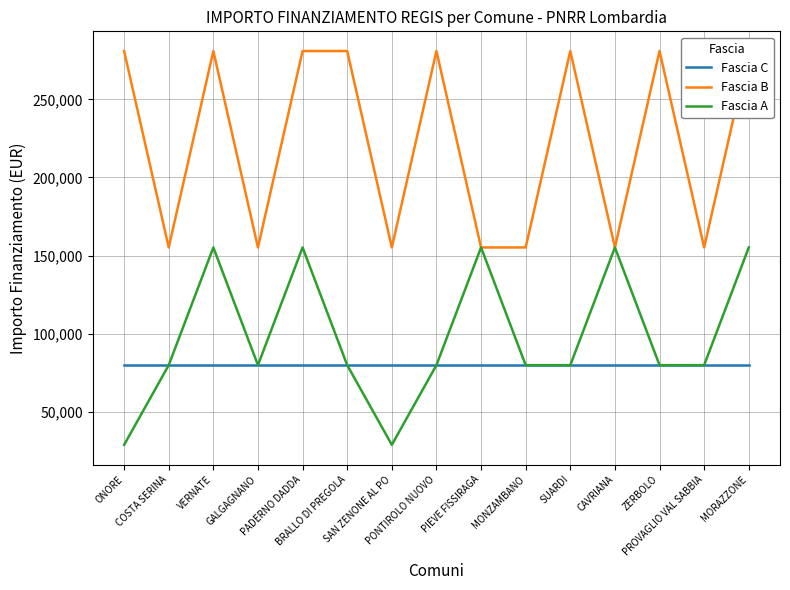

What are all the series names shown in the legend?

Fascia C, Fascia B, Fascia A